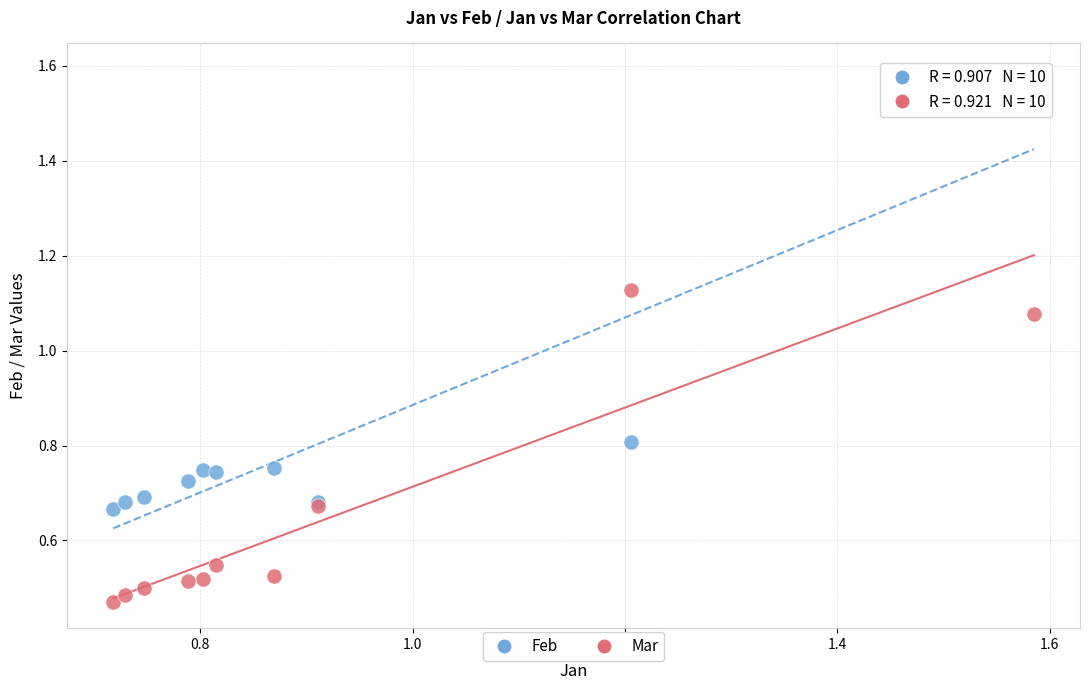

Which series contains the lowest Y value?

Mar